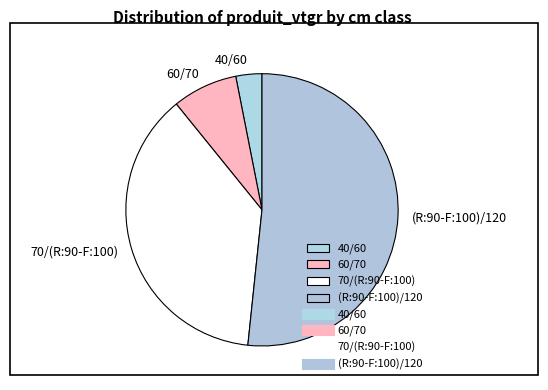

Between 70/(R:90-F:100) and (R:90-F:100)/120, which is larger?

(R:90-F:100)/120